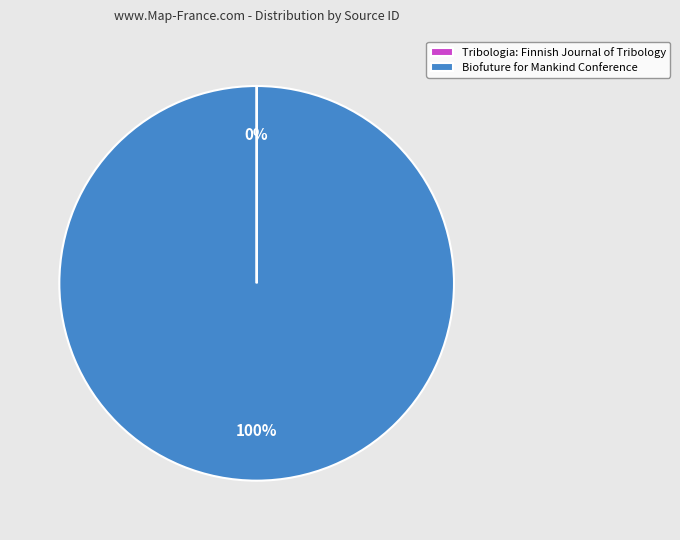

Which category has the biggest portion of the pie?

Biofuture for Mankind Conference